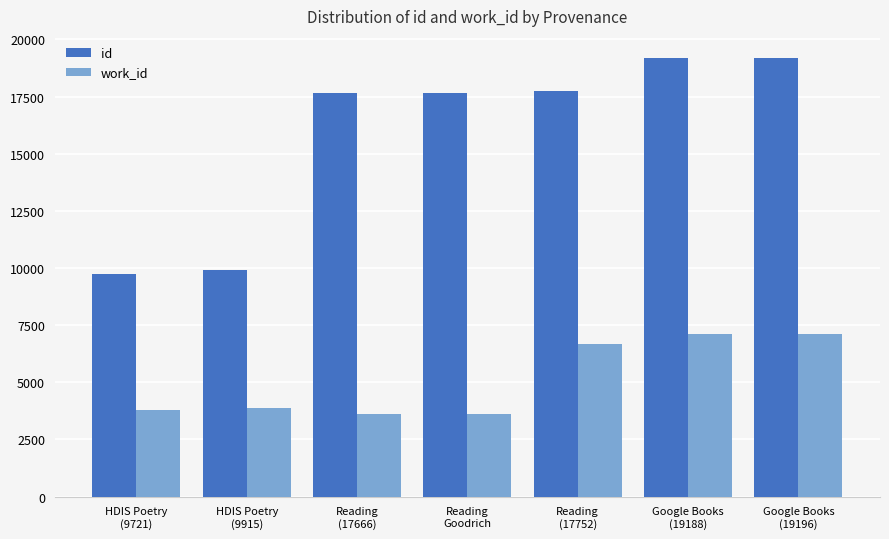

The value of work_id at Reading
(17752) is 11297. True or false?

False